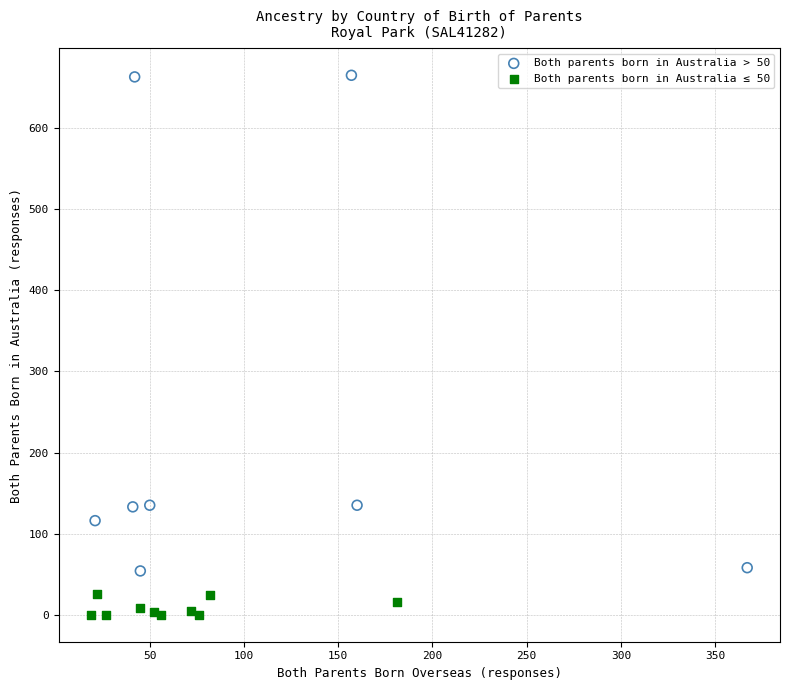

Which series reaches the minimum Y coordinate?

Both parents born in Australia ≤ 50